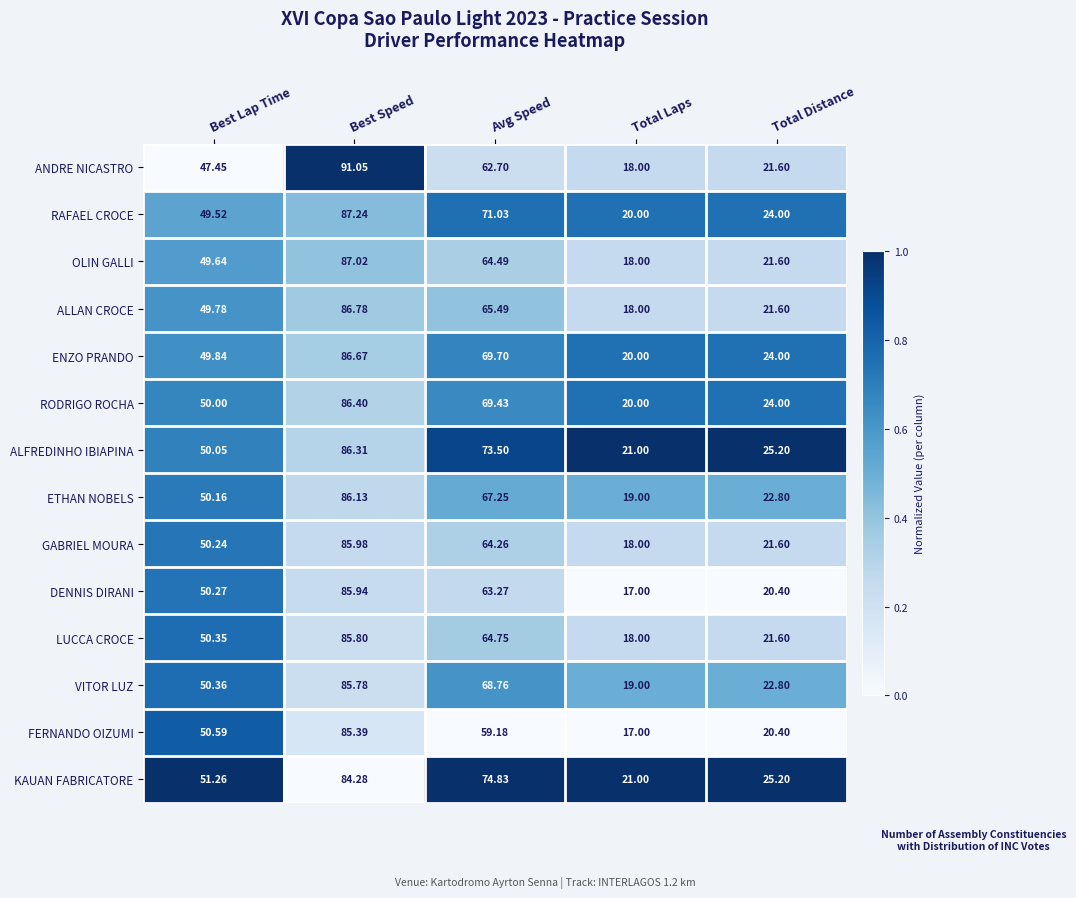

Which label corresponds to the largest value in the chart?

Best Speed